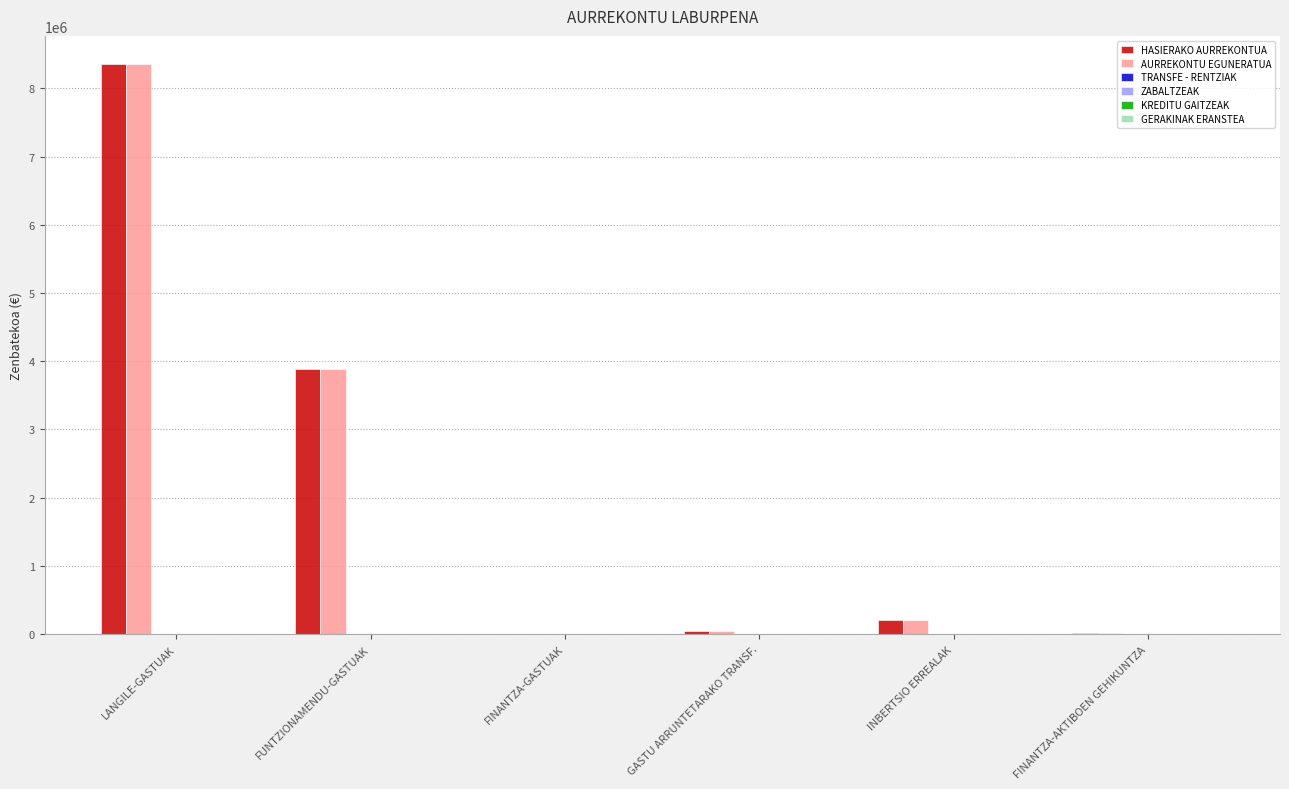

How many distinct data groups are displayed?

2